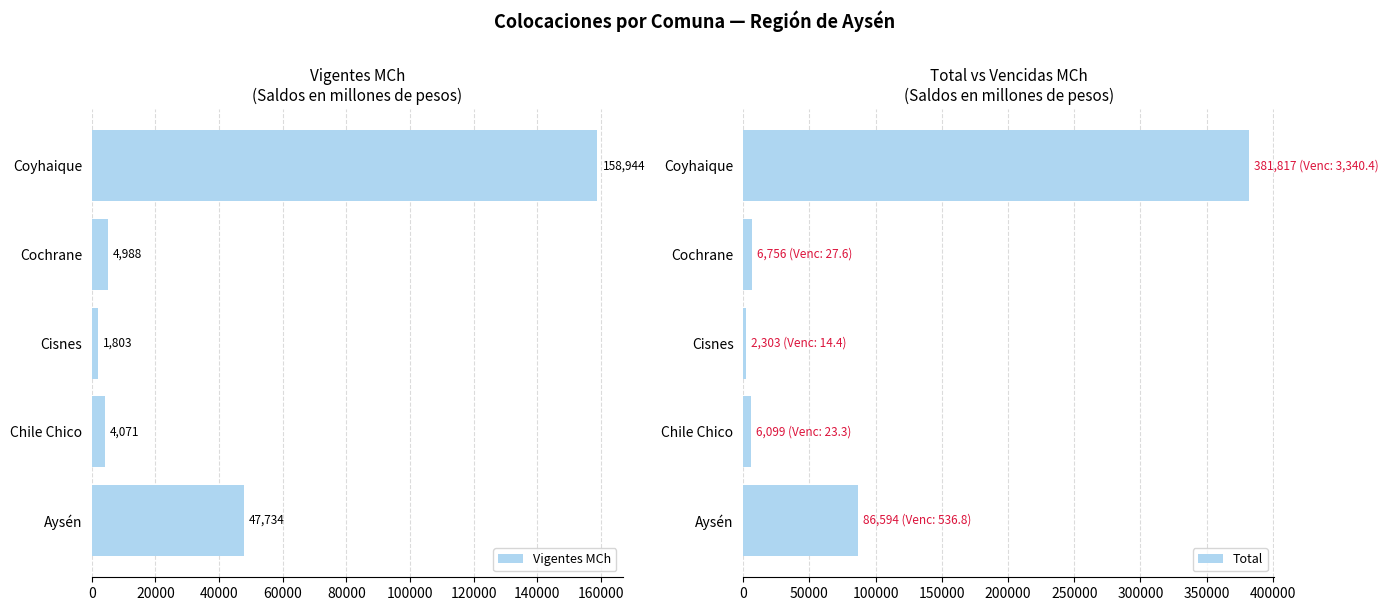

Which series has the largest total across all categories?

Total